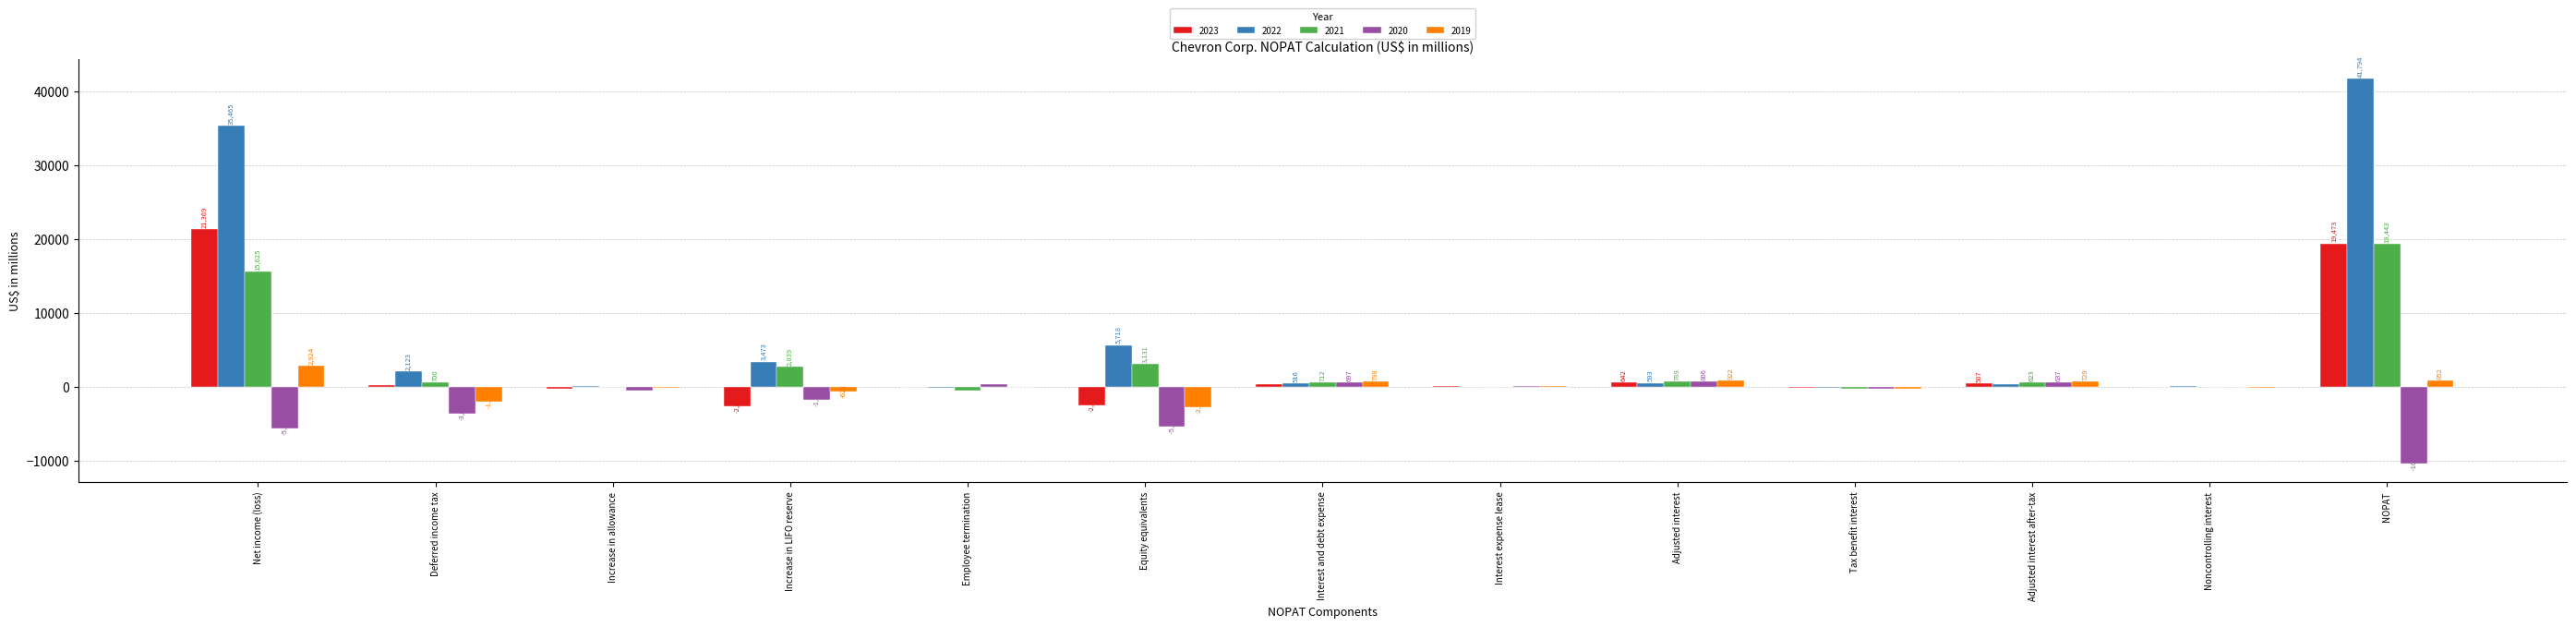

Which series has the largest range (max minus min)?

2022